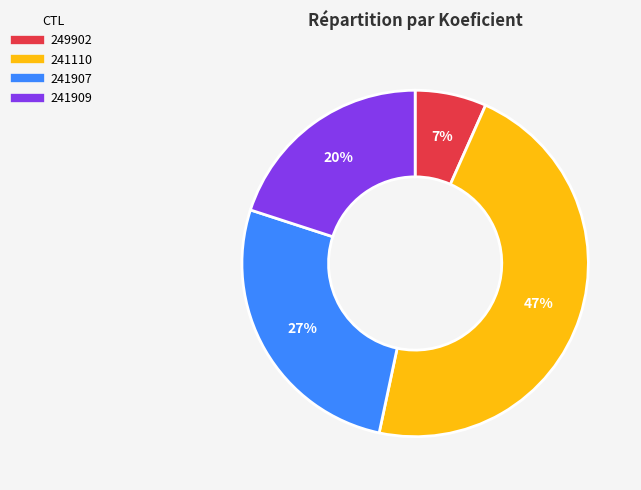

Is there any slice that represents more than half of the pie?

No